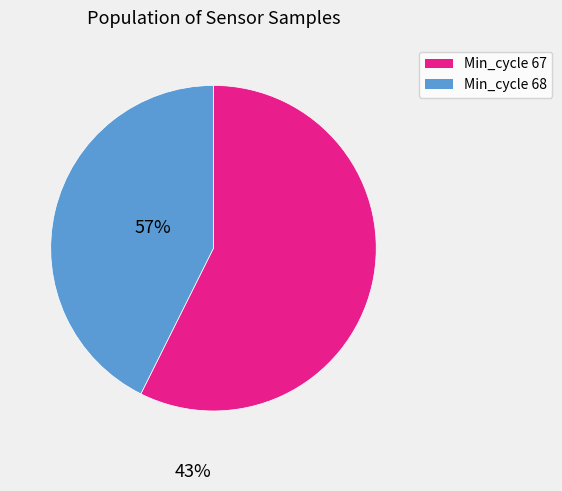

Is there a majority slice in this chart?

Yes